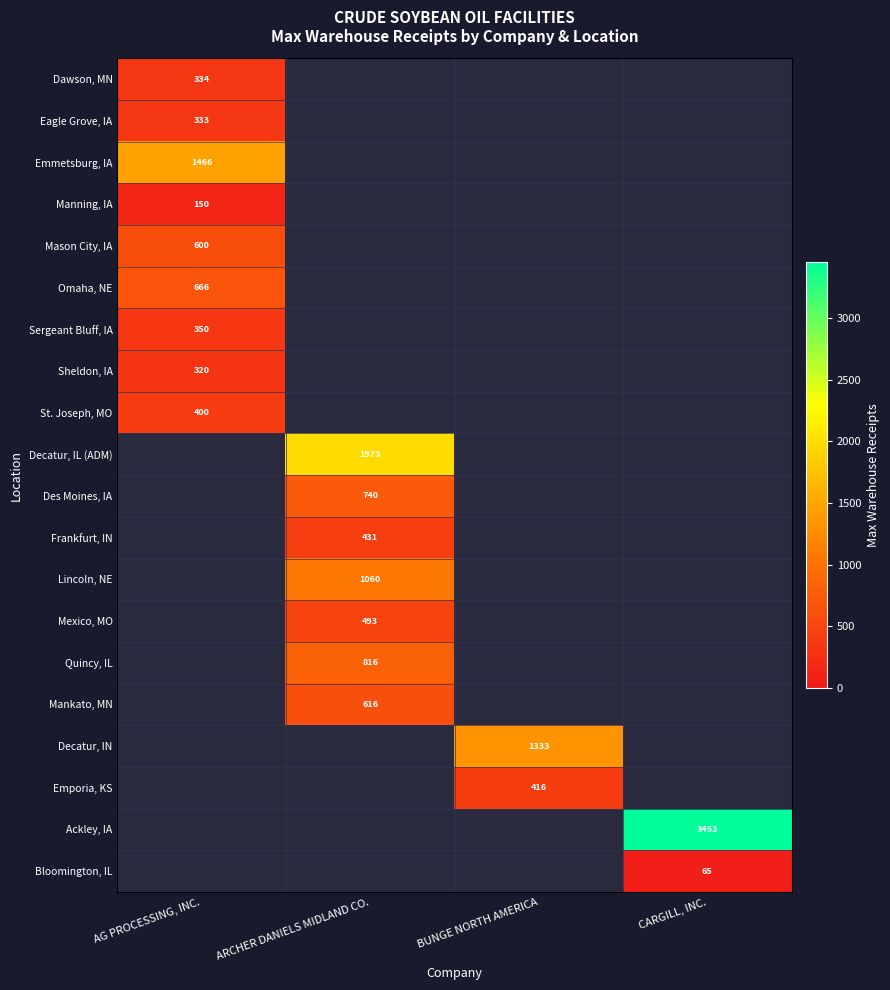

The value of Lincoln, NE at ARCHER DANIELS MIDLAND CO. is 343. True or false?

False